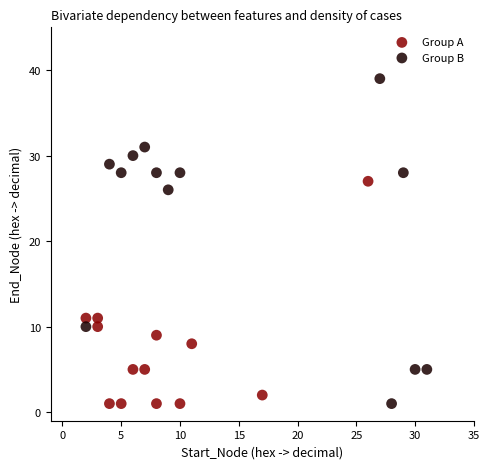

Which series contains the highest Y value?

Group B